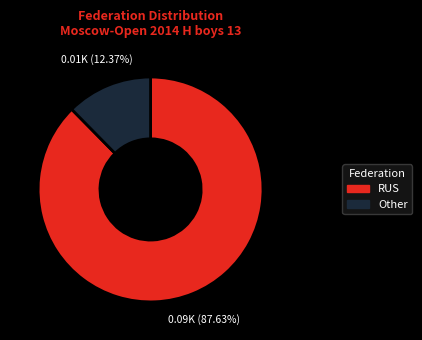

Is there a majority slice in this chart?

Yes